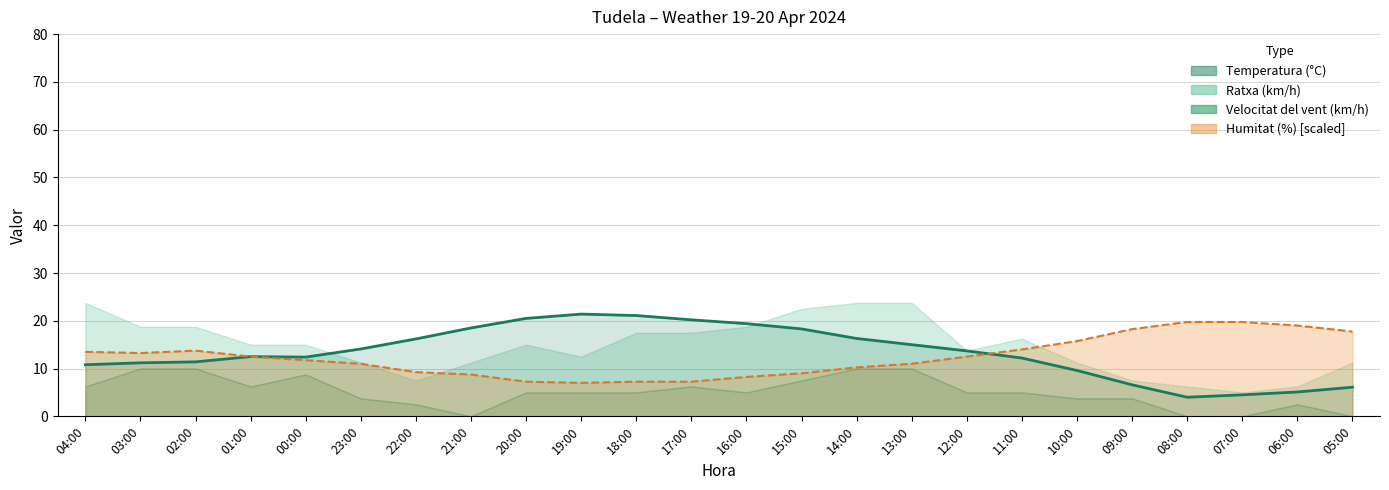

Where is the data nearest to the value 12?

11:00